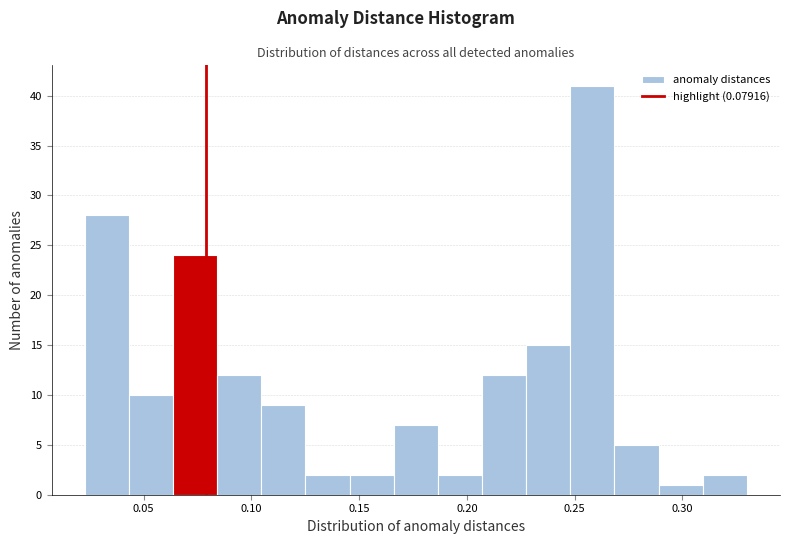

Reading left to right, list every bar in this chart as the range it spans on the x-axis followed by its height. Neither the bar edges nor the heights are printed on the chart, so give them approximately, as read against the axes.

0.025 to 0.045: 28
0.045 to 0.065: 10
0.065 to 0.085: 24
0.085 to 0.105: 12
0.105 to 0.125: 9
0.125 to 0.145: 2
0.145 to 0.165: 2
0.165 to 0.185: 7
0.185 to 0.205: 2
0.205 to 0.230: 12
0.230 to 0.250: 15
0.250 to 0.270: 41
0.270 to 0.290: 5
0.290 to 0.310: 1
0.310 to 0.330: 2